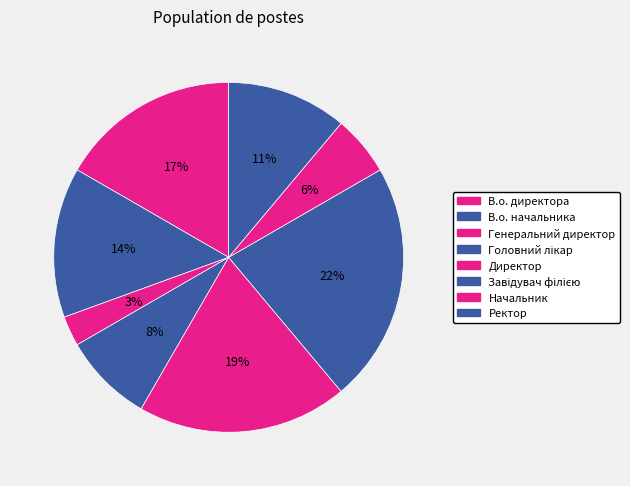

Count the number of slices in the pie.

8